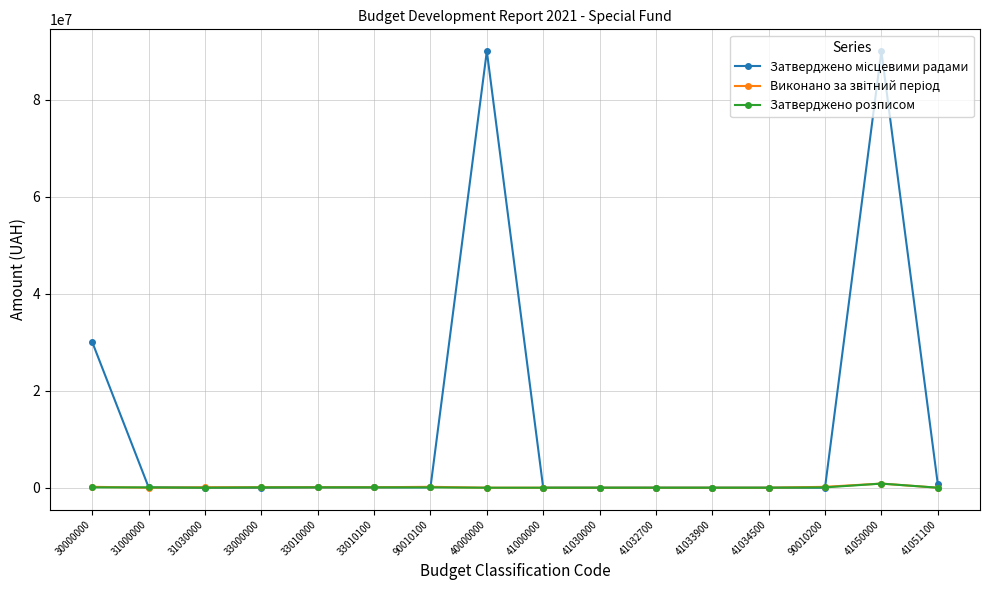

What is the difference between the highest and lowest values at 40000000?

90010100.0